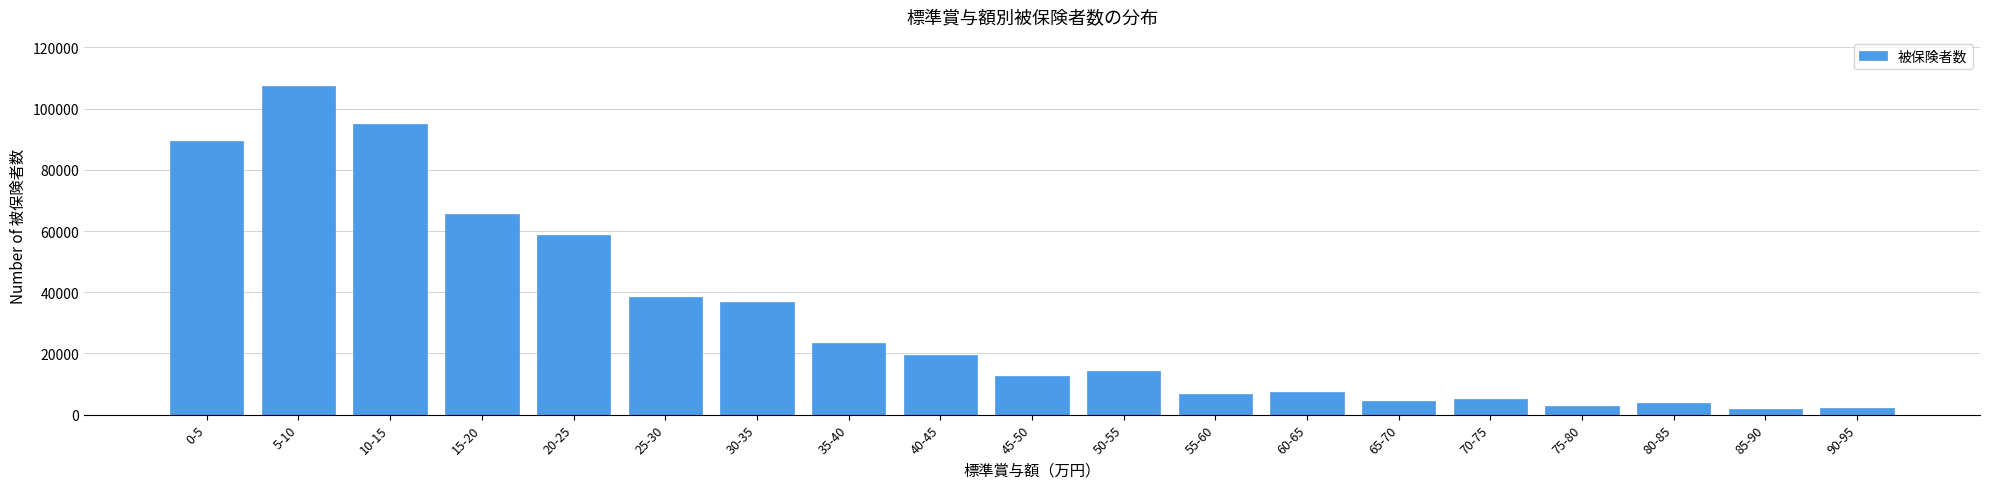

Is it true that the value at 50-55 is 14325?

True